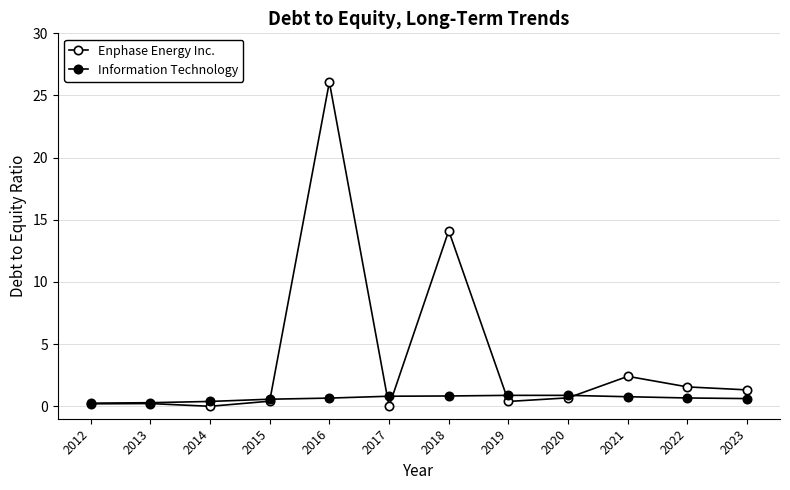

What is the spread (max minus min) of values at 2018?

13.3